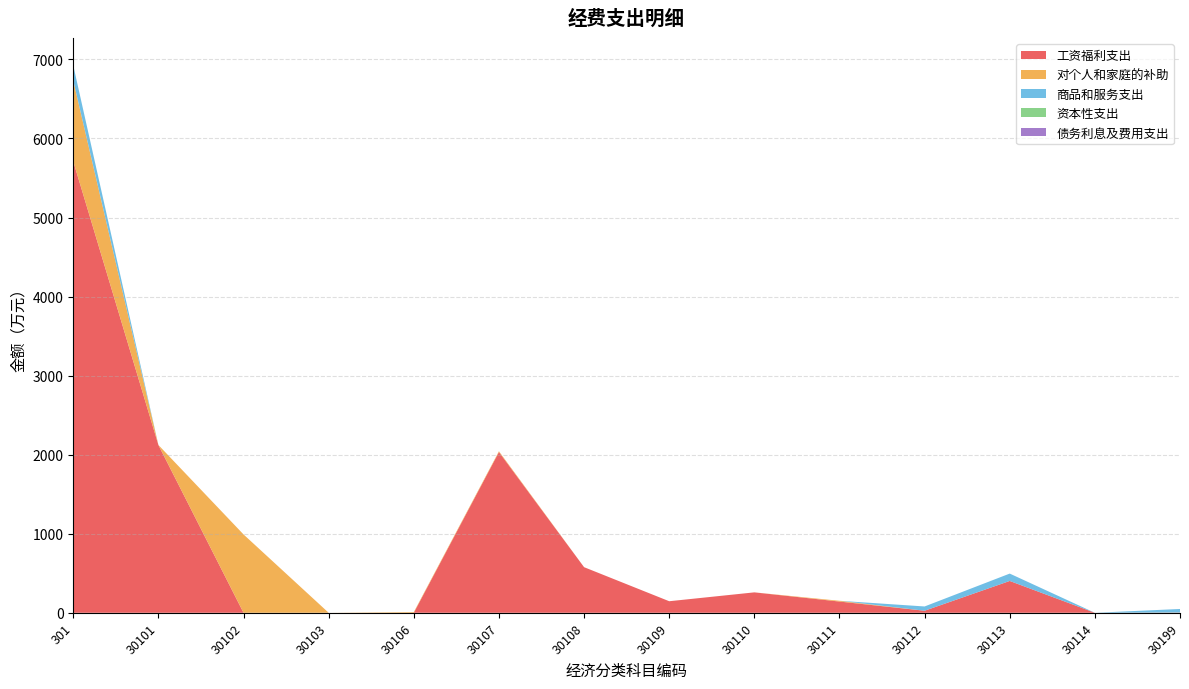

Reading left to right, transcribe all the data shown in this chart.

工资福利支出: 301=5710.0	30101=2122.5	30102=0.0	30103=0.0	30106=0.0	30107=2033.5	30108=577.0	30109=146.2	30110=258.4	30111=142.2	30112=25.9	30113=402.6	30114=0.0	30199=1.8
对个人和家庭的补助: 301=1021.5	30101=0.0	30102=991.0	30103=0.0	30106=9.1	30107=10.1	30108=0.0	30109=0.0	30110=0.0	30111=9.6	30112=0.0	30113=0.0	30114=0.0	30199=1.6
商品和服务支出: 301=192.1	30101=0.0	30102=0.0	30103=0.0	30106=0.0	30107=0.0	30108=0.0	30109=0.0	30110=0.0	30111=0.0	30112=54.1	30113=93.2	30114=0.0	30199=44.7
资本性支出: 301=0.0	30101=0.0	30102=0.0	30103=0.0	30106=0.0	30107=0.0	30108=0.0	30109=0.0	30110=0.0	30111=0.0	30112=0.0	30113=0.0	30114=0.0	30199=0.0
债务利息及费用支出: 301=0.0	30101=0.0	30102=0.0	30103=0.0	30106=0.0	30107=0.0	30108=0.0	30109=0.0	30110=0.0	30111=0.0	30112=0.0	30113=0.0	30114=0.0	30199=0.0